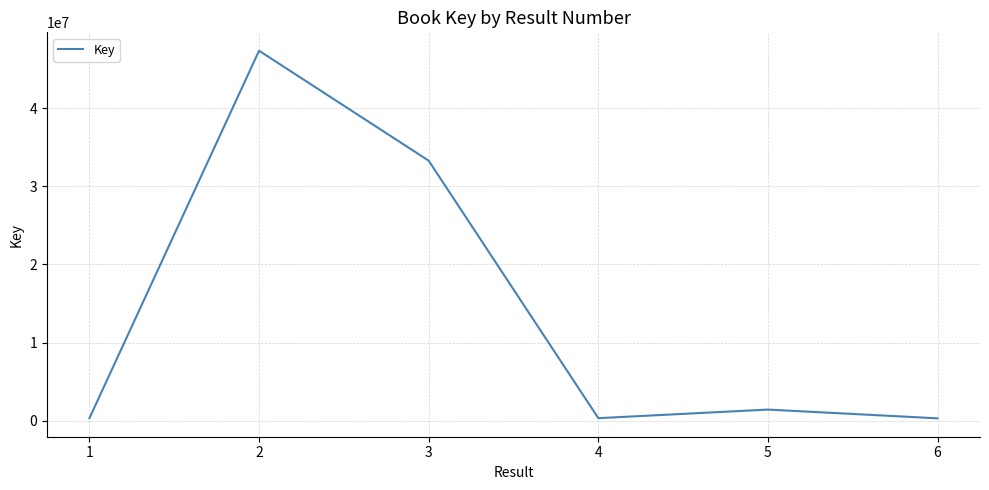

How many lines are shown in the chart?

1